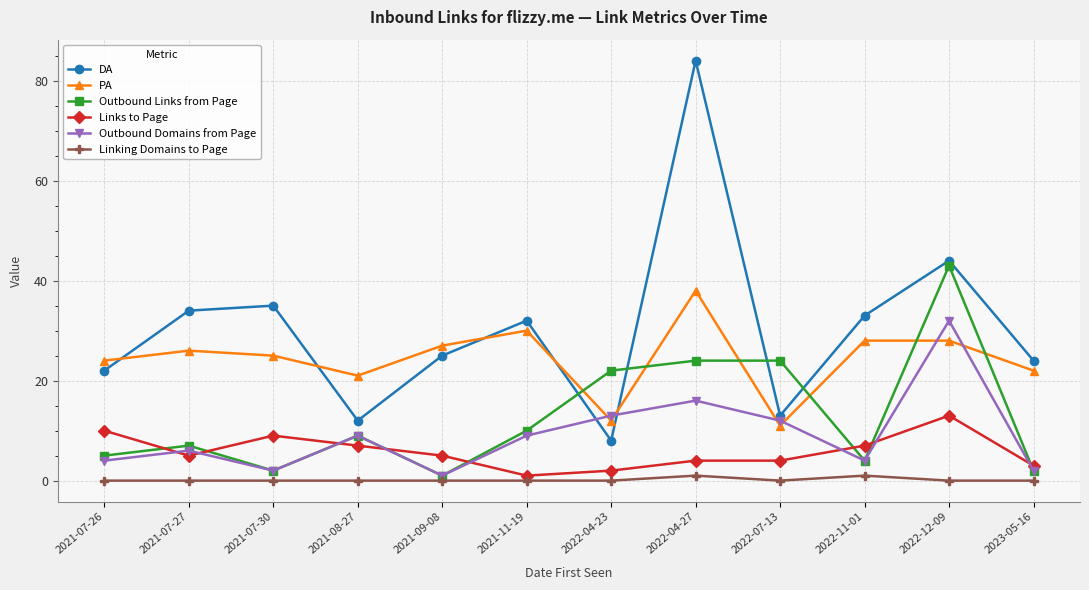

Does the chart have visible grid lines?

Yes